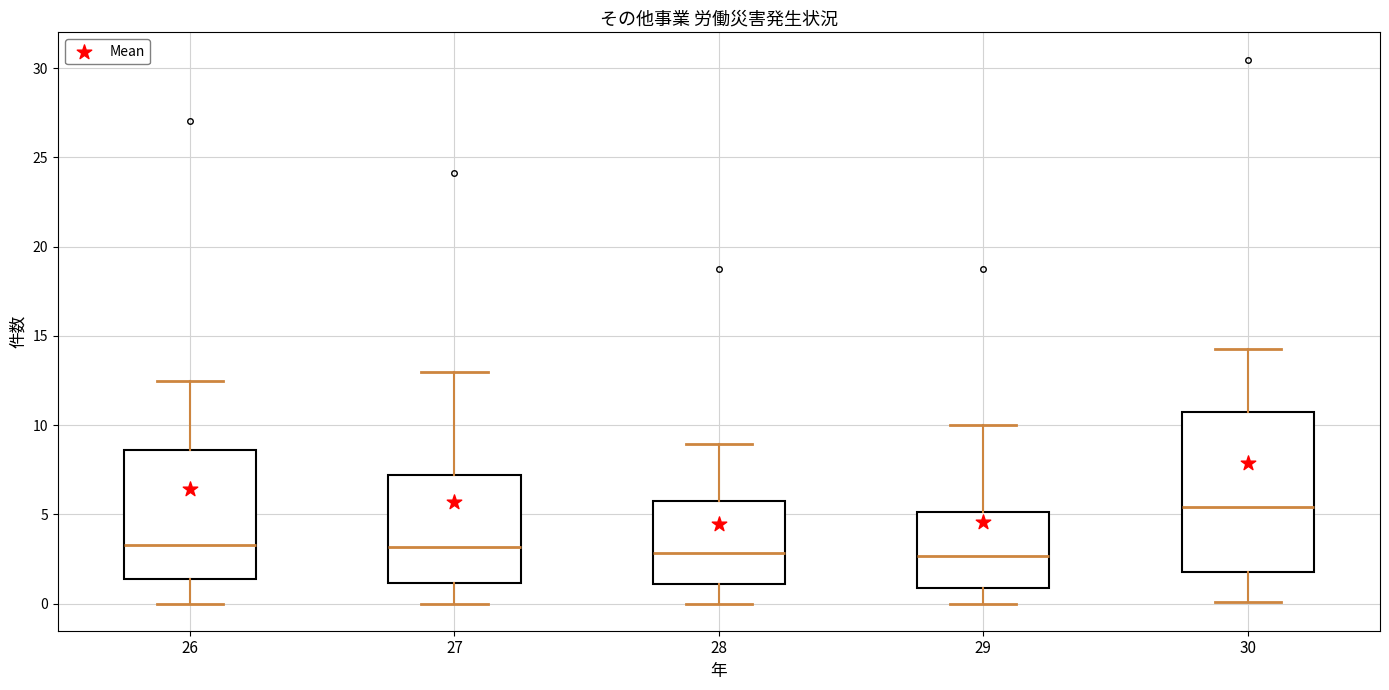

Reading left to right, transcribe this box plot: for each box, give where its median line is, the range the box spans, and where its two whiskers end, as read against the y-axis. The values are not printed on the chart, so give them approximately, as read against the axis.

26: median 3.5, box 1.5 to 8.5, whiskers 0.0 to 12.5
27: median 3.0, box 1.0 to 7.0, whiskers 0.0 to 13.0
28: median 3.0, box 1.0 to 5.5, whiskers 0.0 to 9.0
29: median 2.5, box 1.0 to 5.0, whiskers 0.0 to 10.0
30: median 5.5, box 2.0 to 11.0, whiskers 0.0 to 14.5